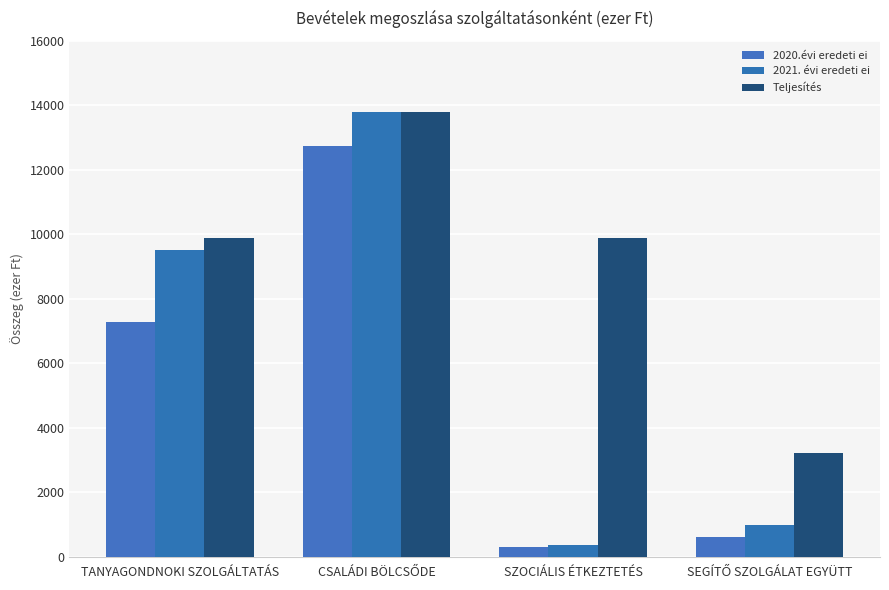

How many values in the 2021. évi eredeti ei series are below 9507?

2